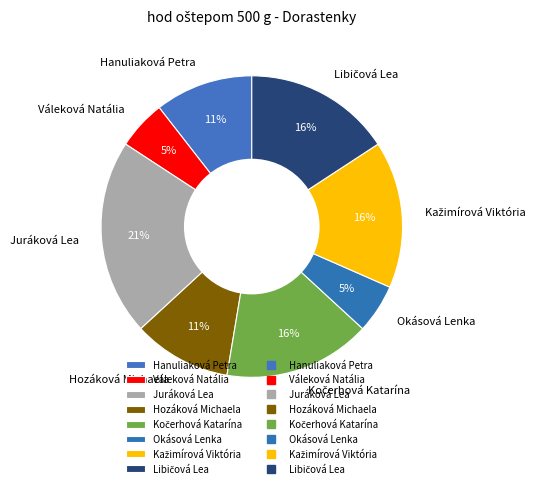

How many slices are in this pie chart?

8